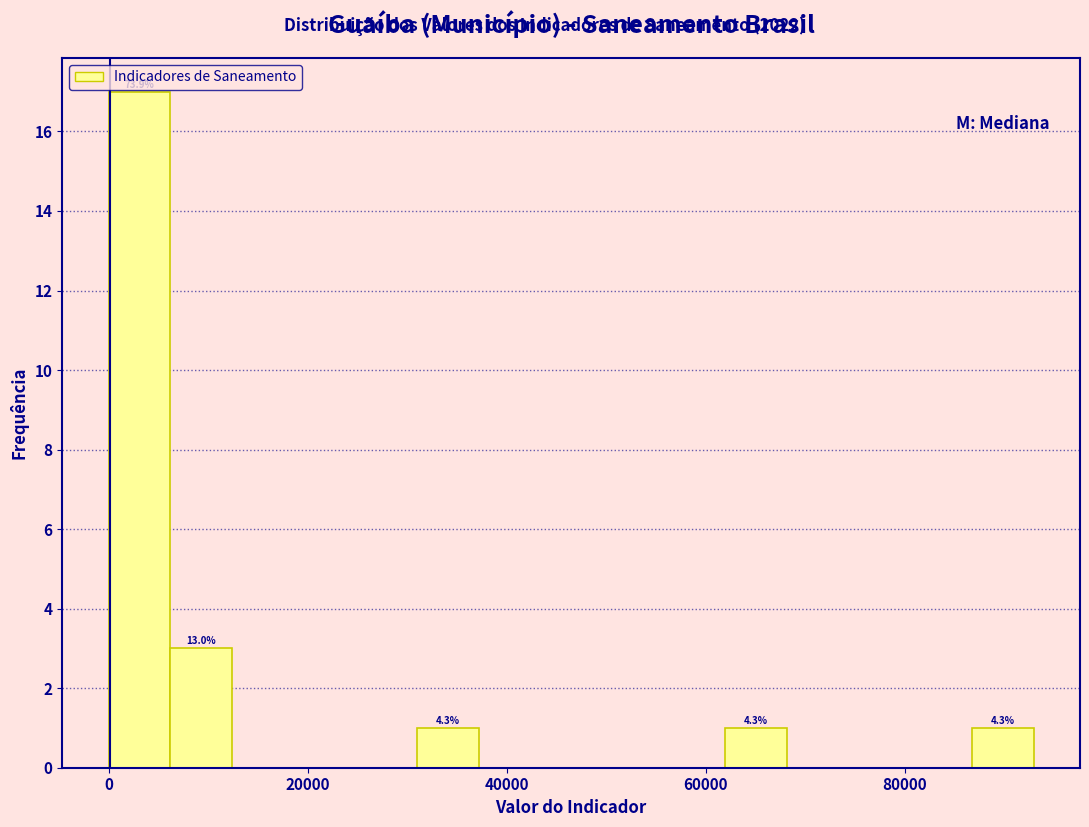

Read against the x-axis, roughly where is the centre of the tallest bar?

4000